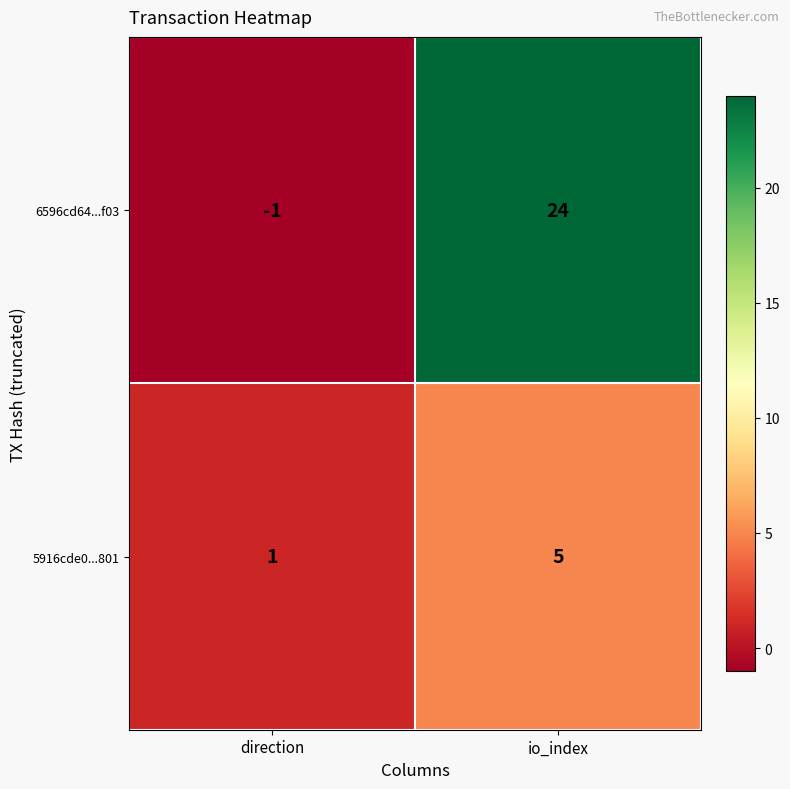

True or false: 6596cd64...f03 has a value of -1 at direction.

True